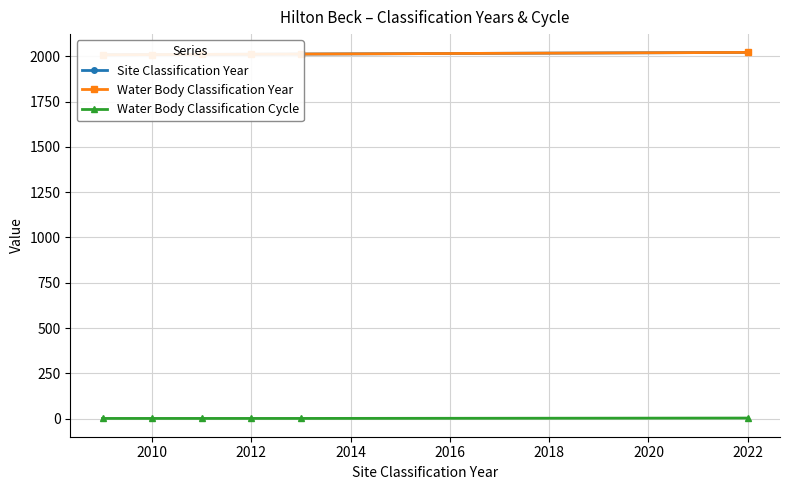

True or false: Water Body Classification Cycle has a value of 3 at 2022.

True